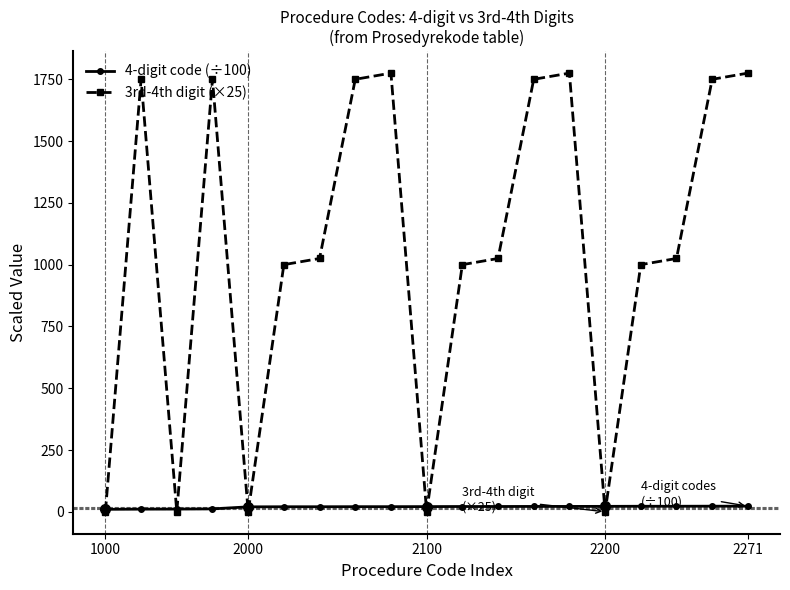

Which series has the largest total across all categories?

3rd-4th digit (×25)